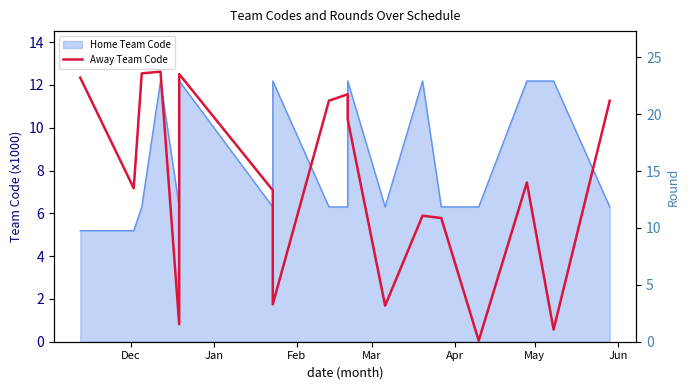

What is the label of the 3rd point from the left?

Feb